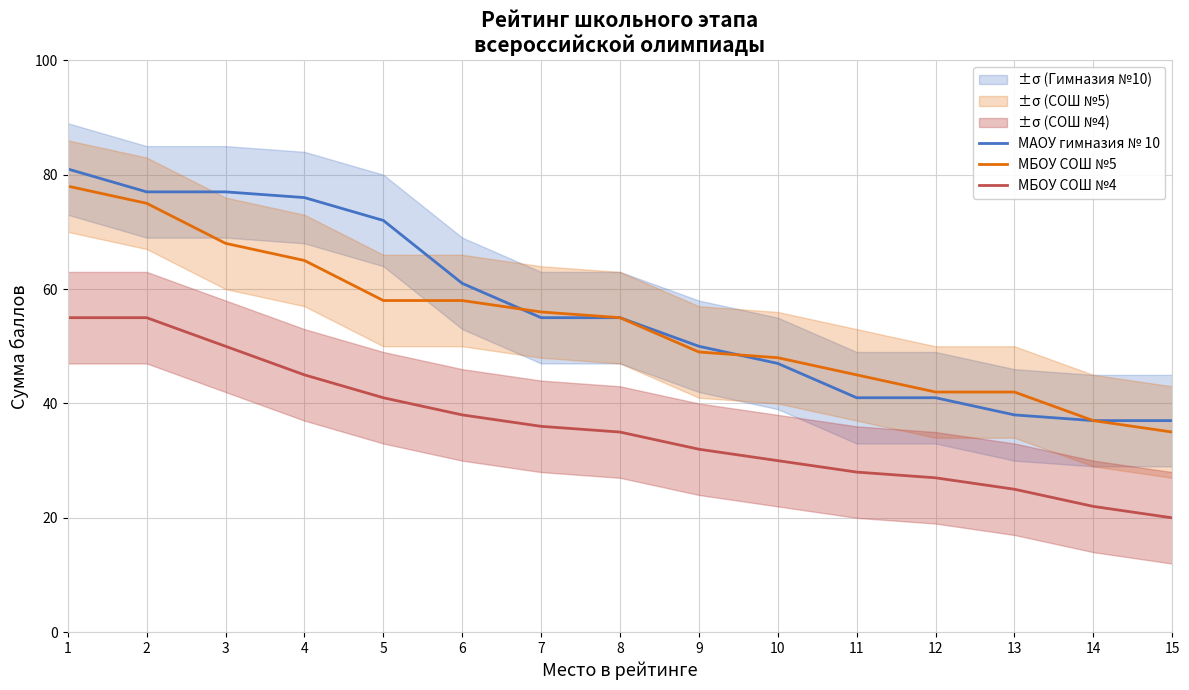

What is the average value of the МБОУ СОШ №4 series?

36